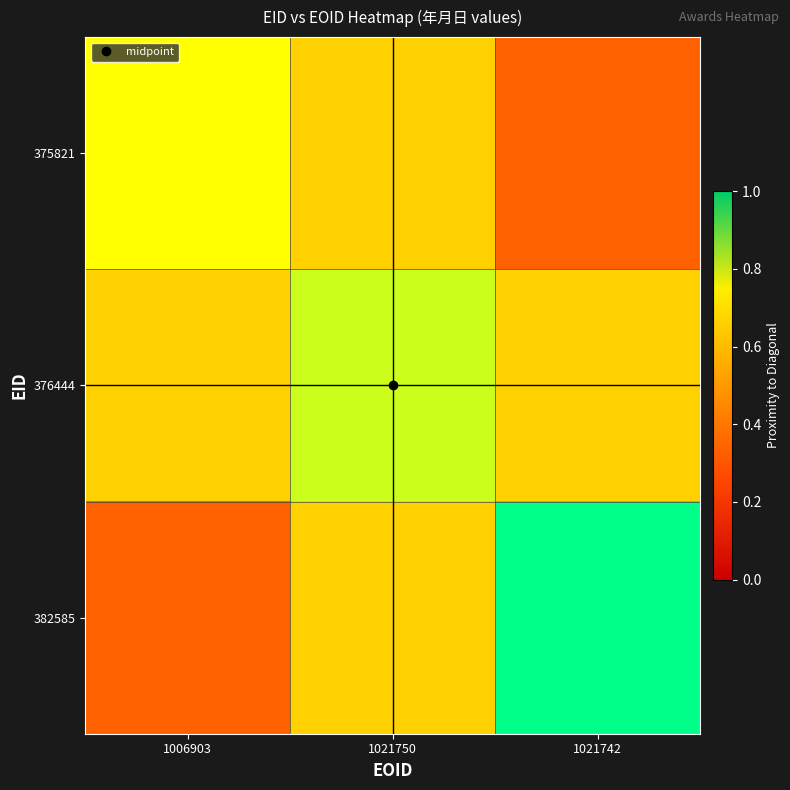

How many distinct data groups are displayed?

3